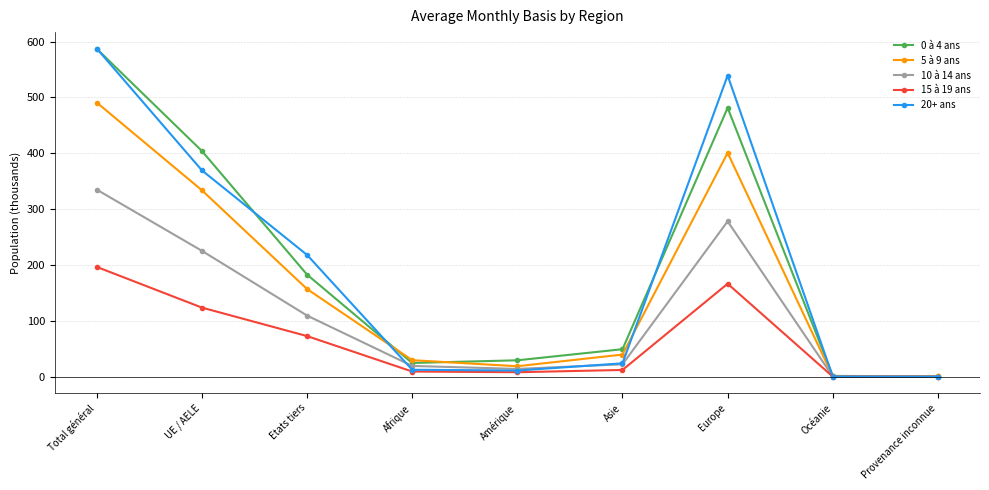

At UE / AELE, list the series in order from smallest to largest.

15 à 19 ans, 10 à 14 ans, 5 à 9 ans, 20+ ans, 0 à 4 ans